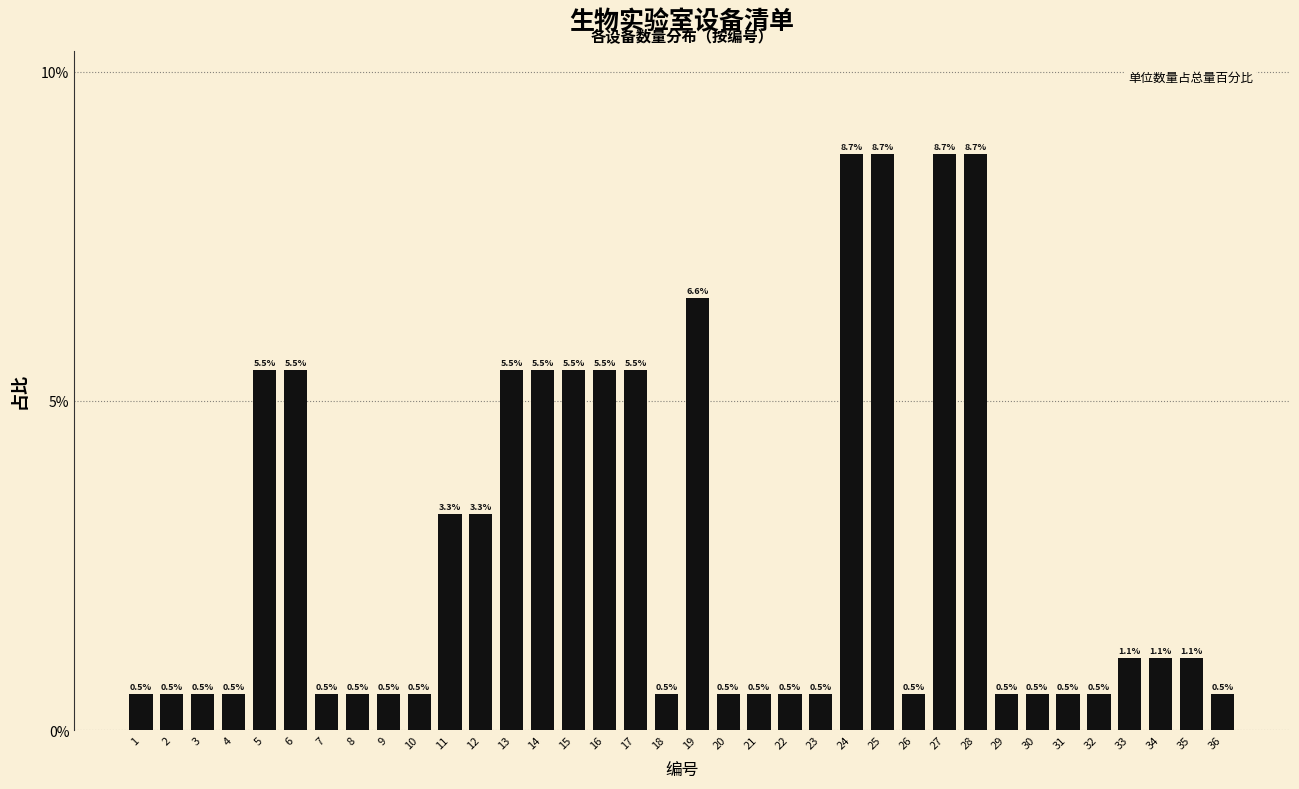

Reading left to right, transcribe all the data shown in this chart.

0.5	0.5	0.5	0.5	5.5	5.5	0.5	0.5	0.5	0.5	3.3	3.3	5.5	5.5	5.5	5.5	5.5	0.5	6.6	0.5	0.5	0.5	0.5	8.7	8.7	0.5	8.7	8.7	0.5	0.5	0.5	0.5	1.1	1.1	1.1	0.5